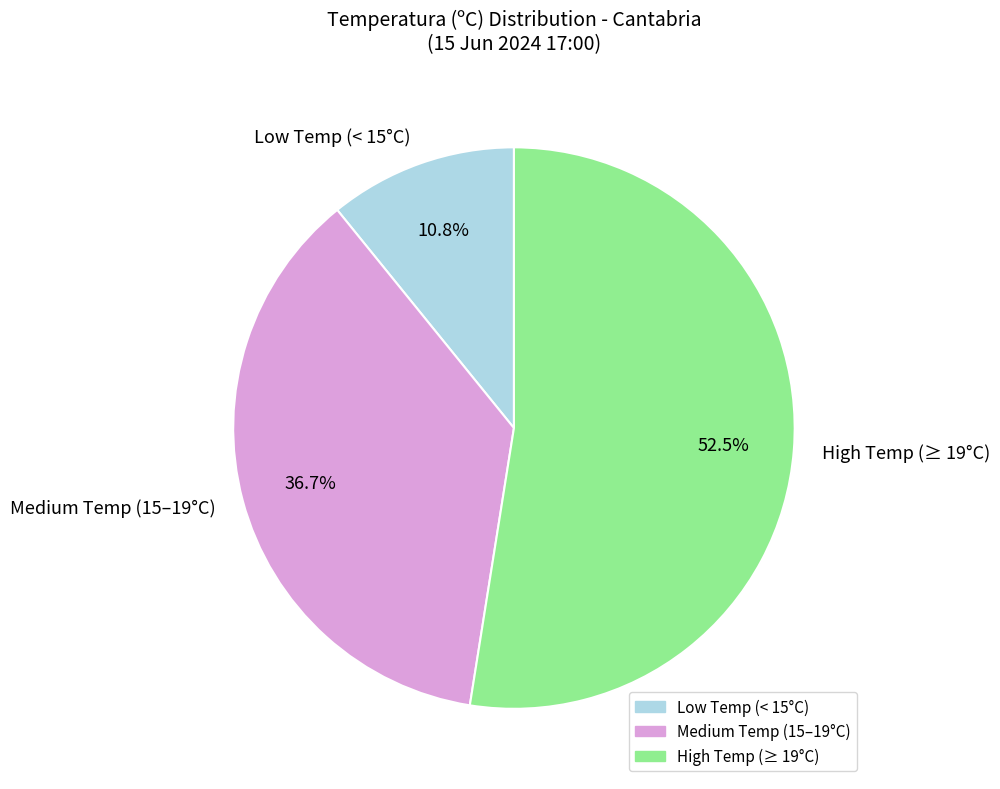

What is the majority slice?

High Temp (≥ 19°C)